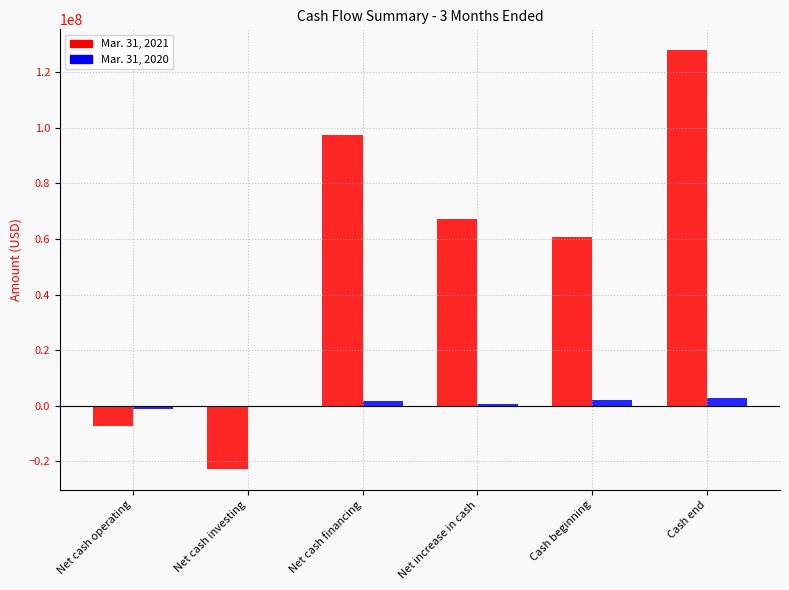

How many positive values does the Mar. 31, 2021 series have?

4